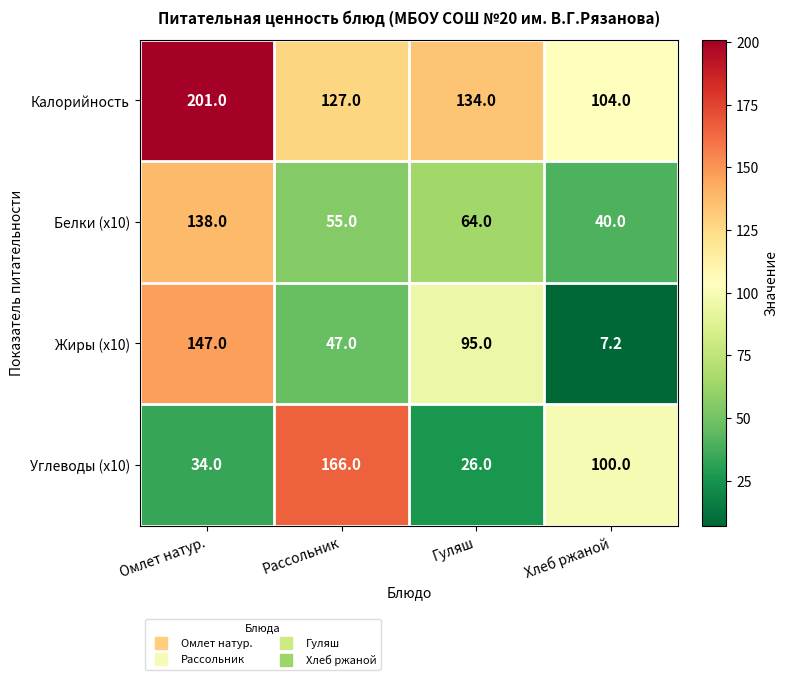

What is the approximate value of Жиры (x10) at Хлеб ржаной?

7.2